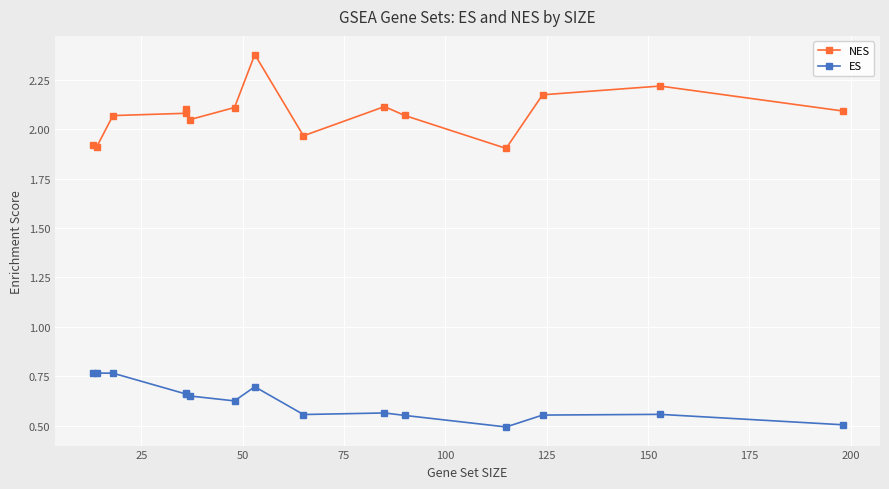

What are all the series names shown in the legend?

NES, ES